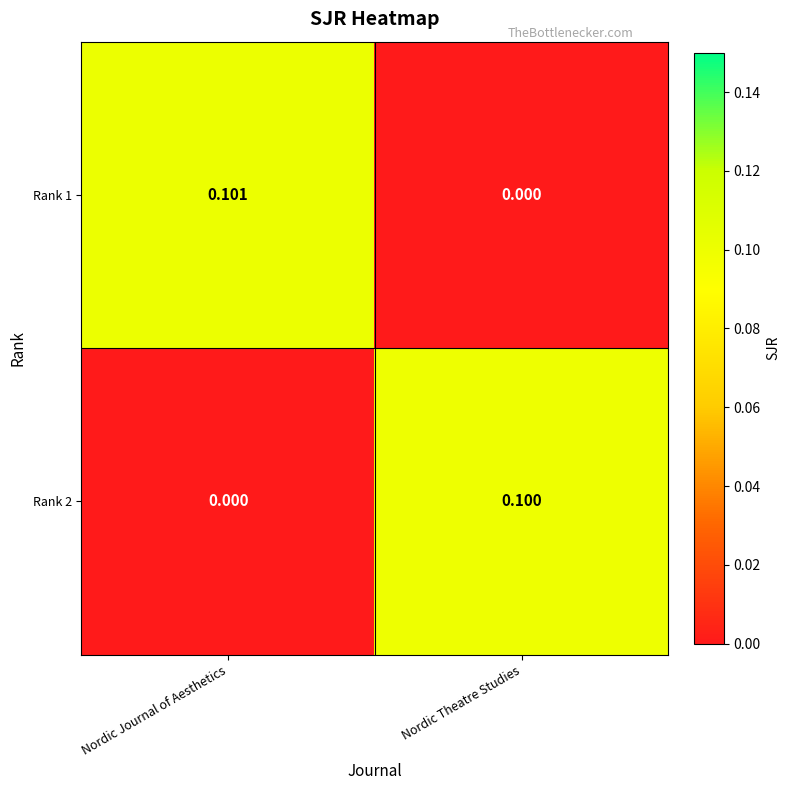

How many data points does each series have?

2